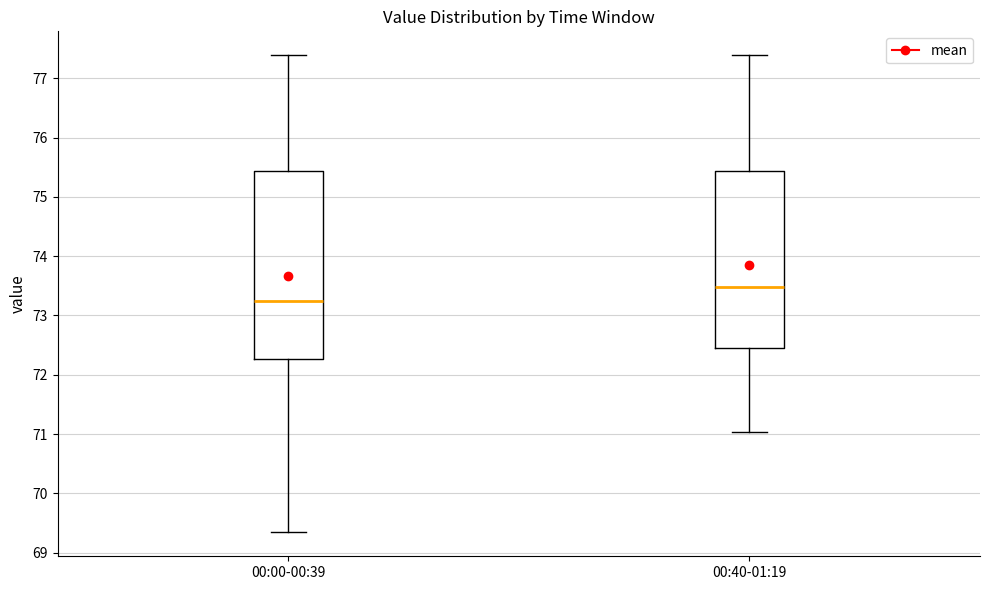

Which box has the highest median line?

00:40-01:19